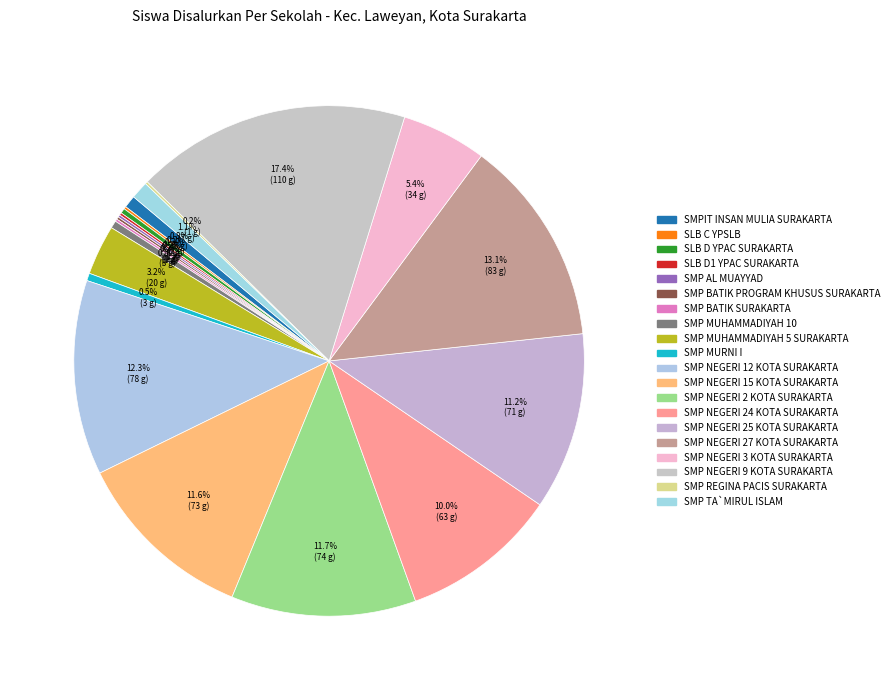

Rank the categories by value from highest to lowest.

SMP NEGERI 9 KOTA SURAKARTA, SMP NEGERI 27 KOTA SURAKARTA, SMP NEGERI 12 KOTA SURAKARTA, SMP NEGERI 2 KOTA SURAKARTA, SMP NEGERI 15 KOTA SURAKARTA, SMP NEGERI 25 KOTA SURAKARTA, SMP NEGERI 24 KOTA SURAKARTA, SMP NEGERI 3 KOTA SURAKARTA, SMP MUHAMMADIYAH 5 SURAKARTA, SMP TA`MIRUL ISLAM, SMPIT INSAN MULIA SURAKARTA, SMP MUHAMMADIYAH 10, SMP MURNI I, SLB D YPAC SURAKARTA, SLB C YPSLB, SLB D1 YPAC SURAKARTA, SMP AL MUAYYAD, SMP BATIK PROGRAM KHUSUS SURAKARTA, SMP BATIK SURAKARTA, SMP REGINA PACIS SURAKARTA